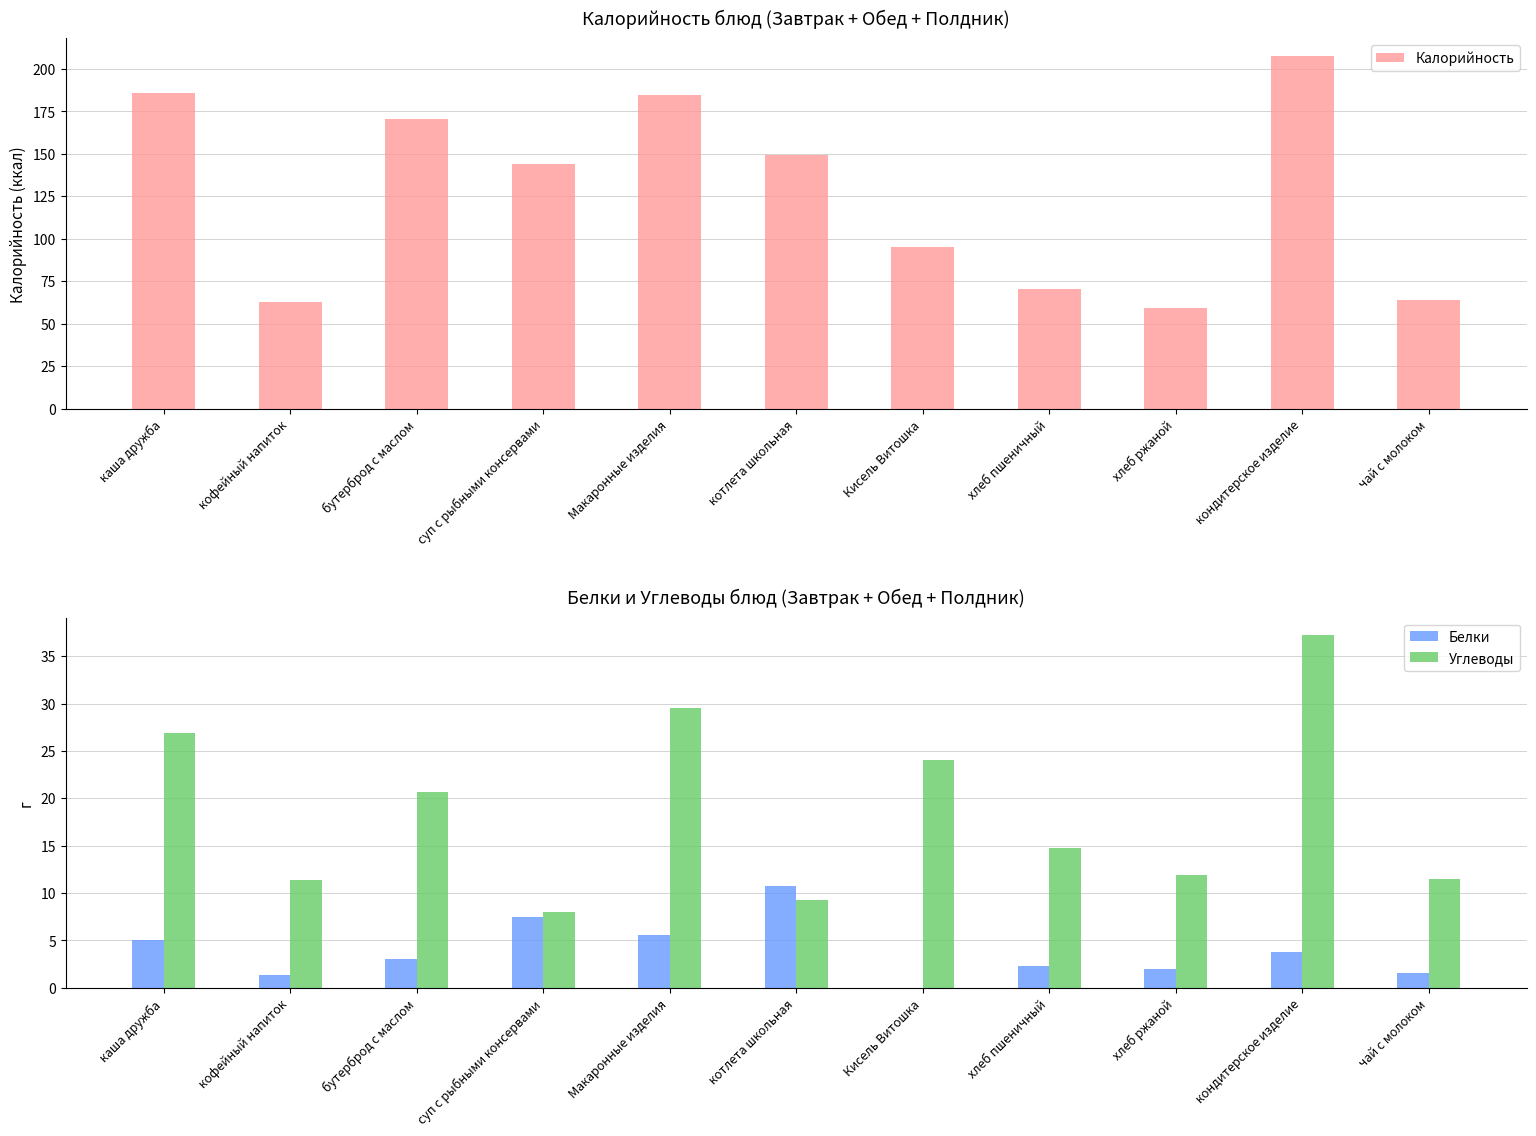

The Белки series shows 1.4 at хлеб пшеничный. True or false?

False